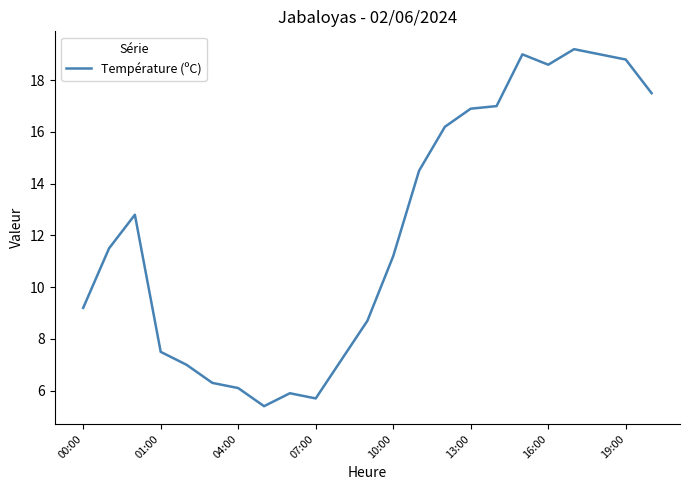

What is the difference between the maximum and minimum values?

13.8